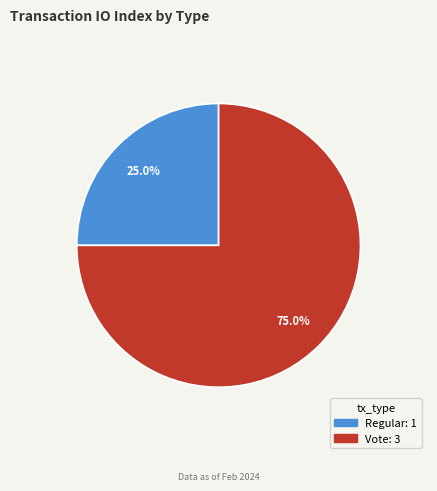

Is it true that Vote is 75% of the pie?

True